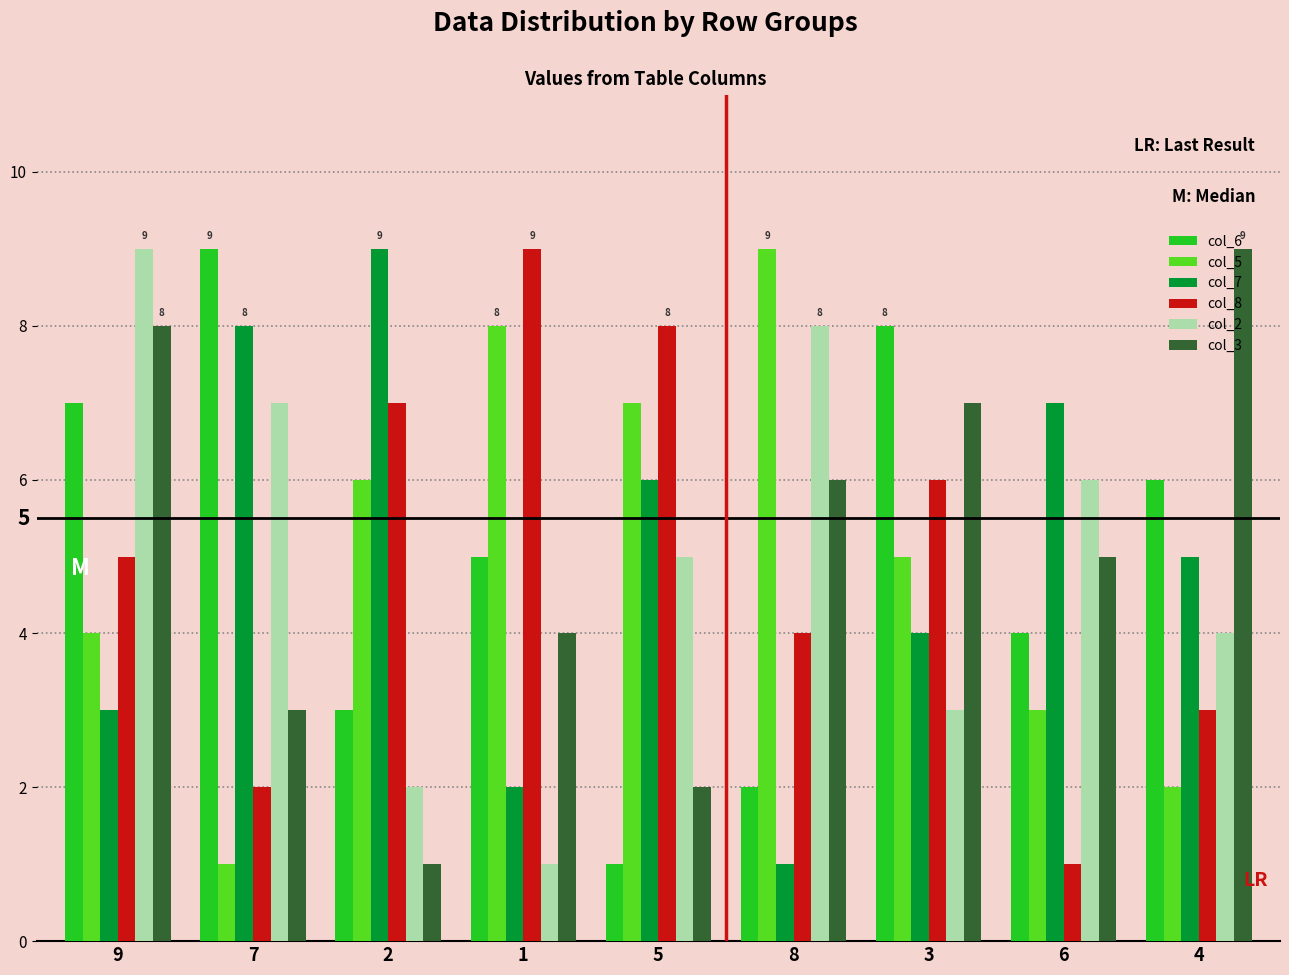

List the labels in order of col_8 value, largest first.

1, 5, 2, 3, 9, 8, 4, 7, 6